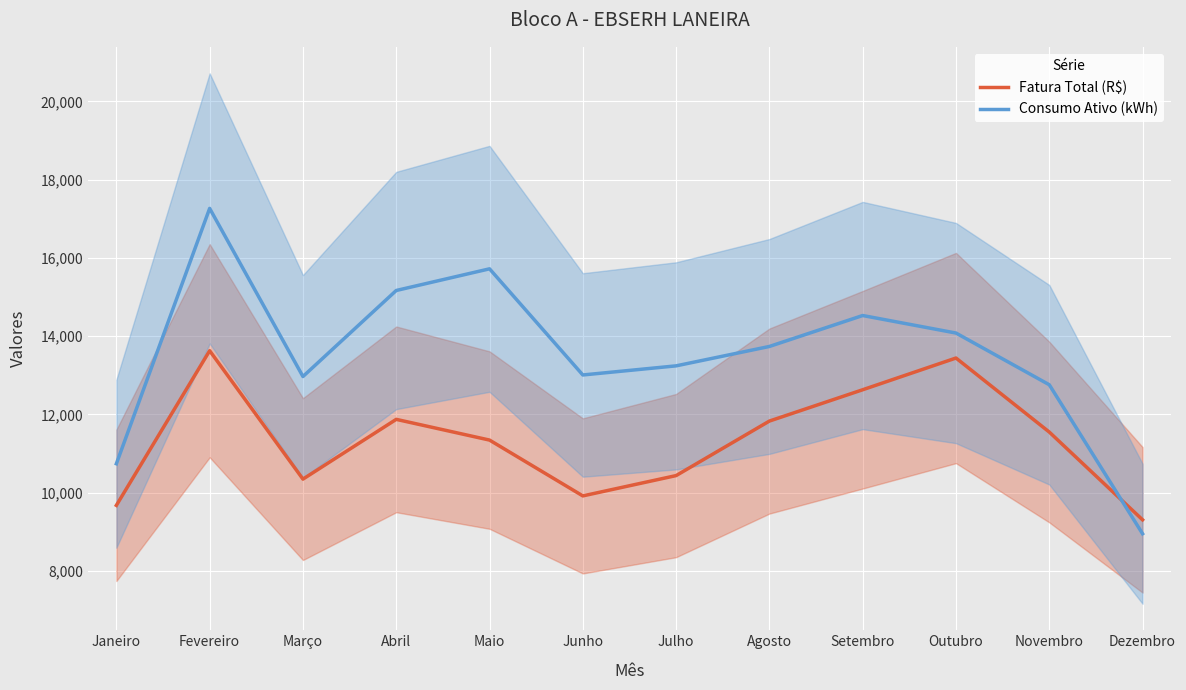

What is the spread (max minus min) of values at Novembro?

1209.5